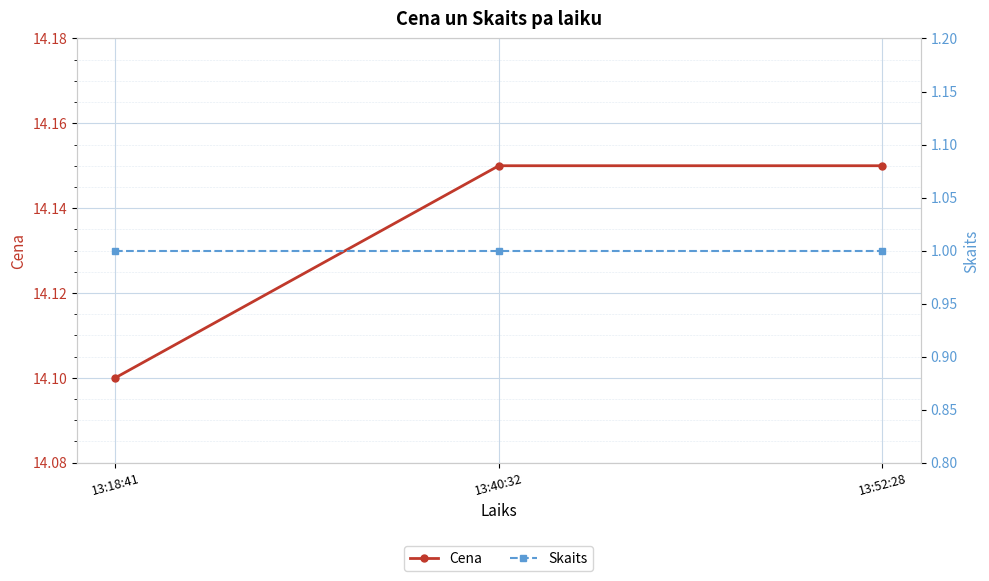

Which category has the highest value in the Cena series?

13:40:32